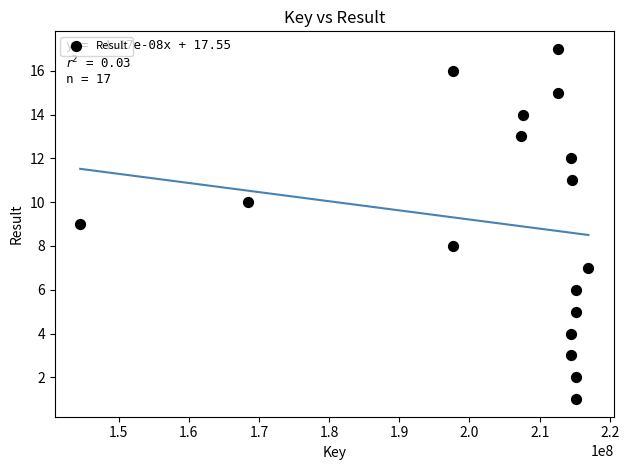

What is the range of Y values (max minus min)?

16